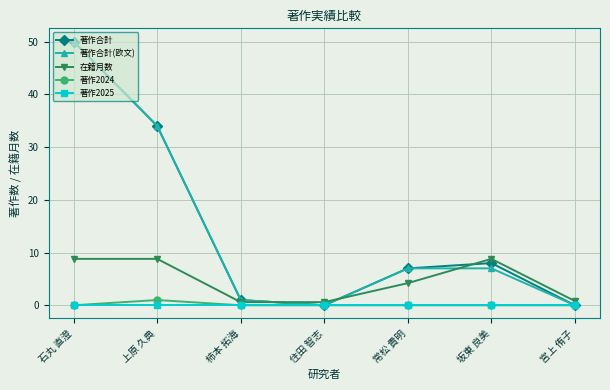

In 著作合計(欧文), how many points are lower than both neighbors (excluding endpoints)?

1